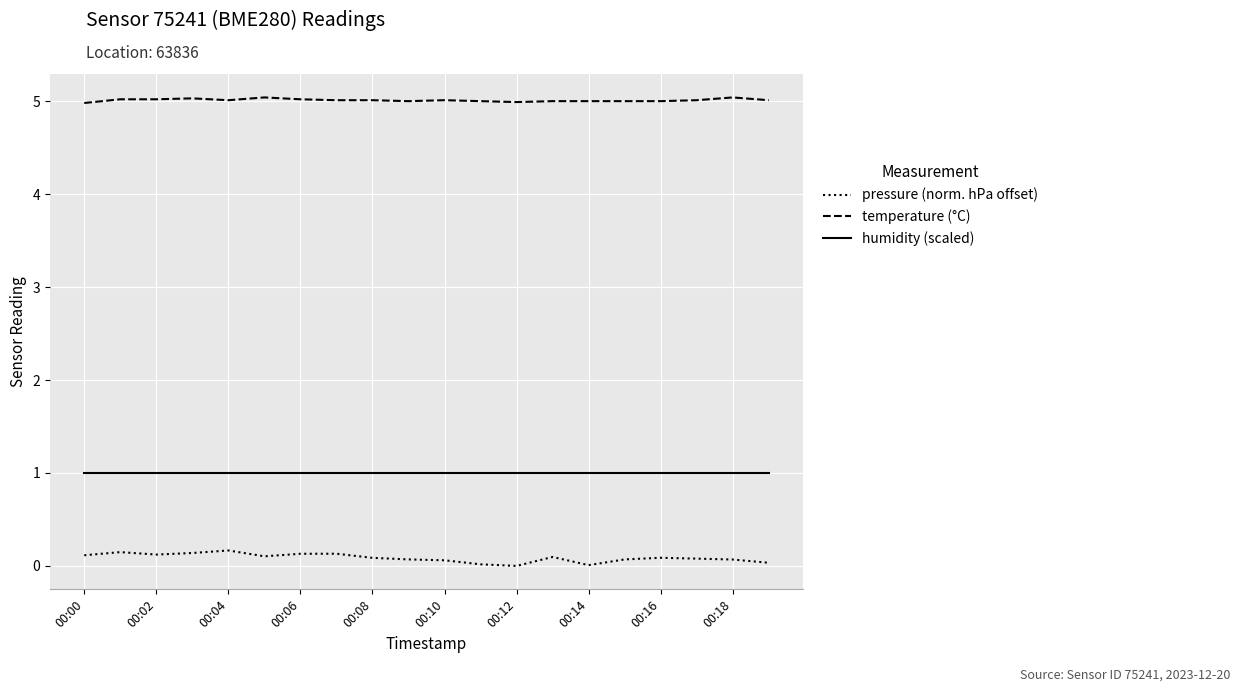

Which series has the largest total across all categories?

temperature (°C)